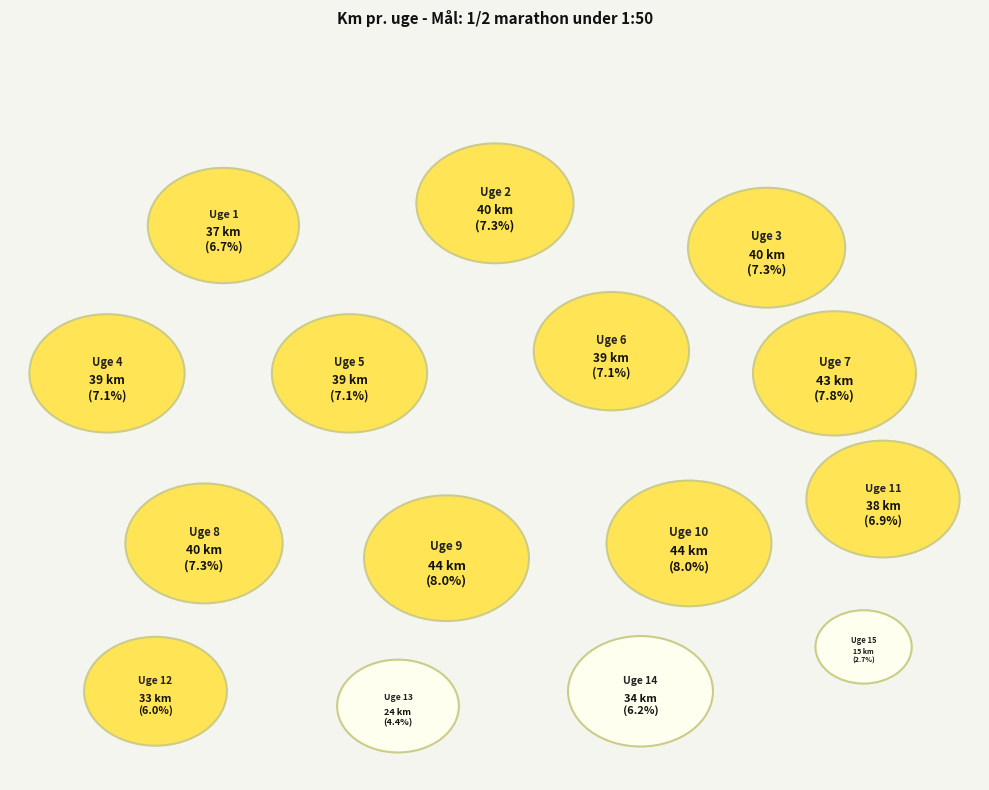

Count the number of slices in the pie.

15